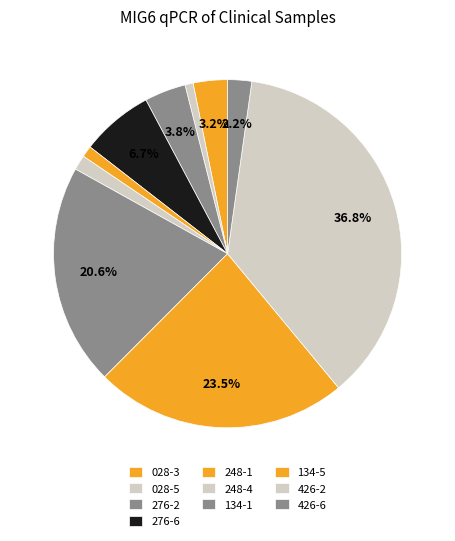

How many segments does this pie chart have?

10